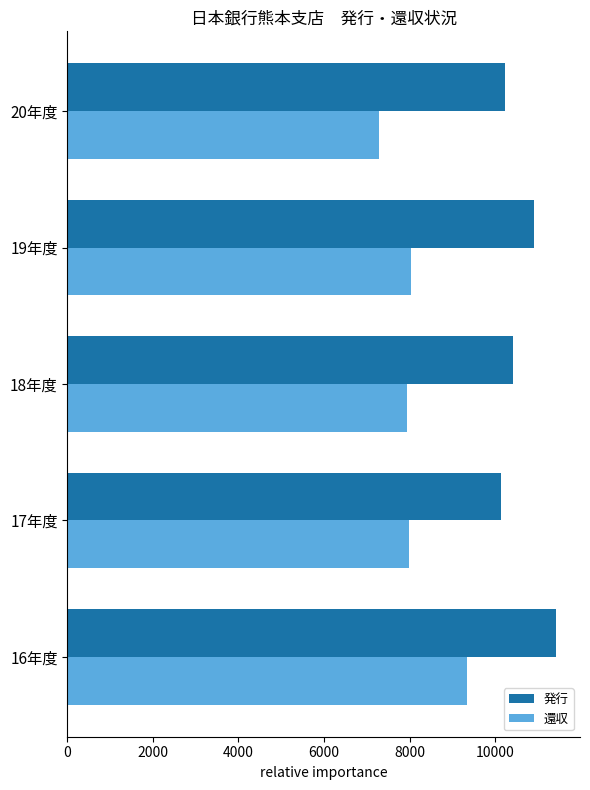

How many data points in 還収 are less than 7980?

2